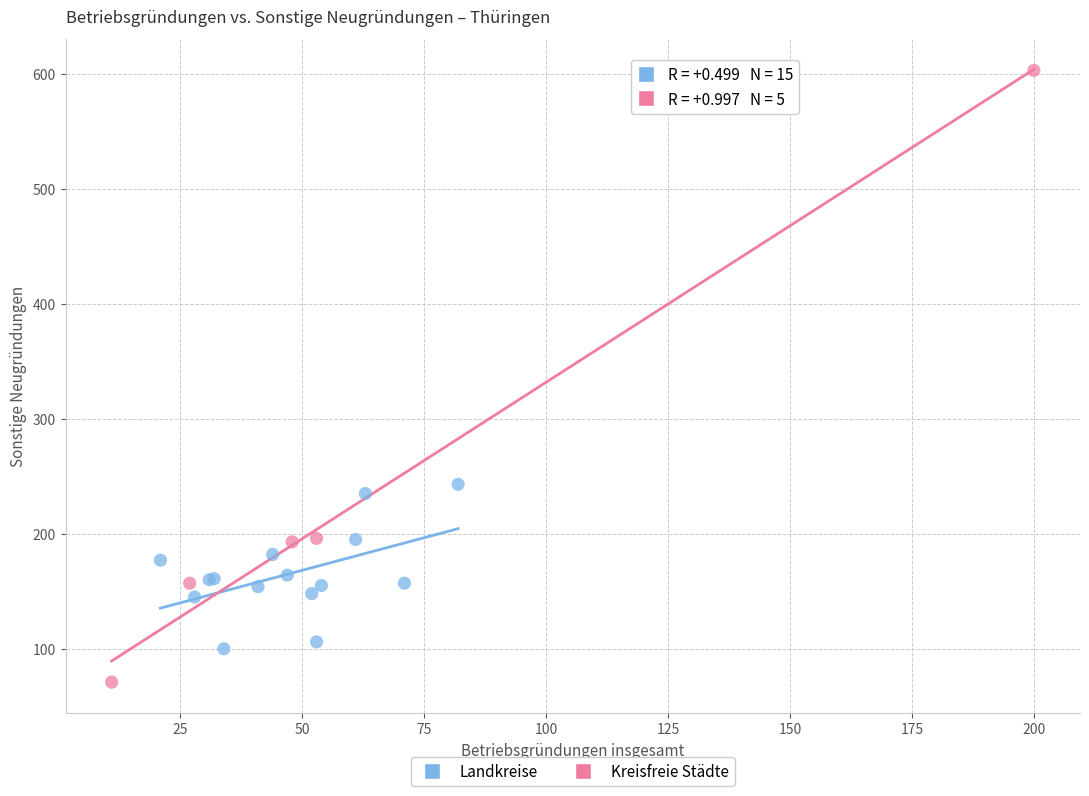

Which series reaches the maximum Y coordinate?

Kreisfreie Städte